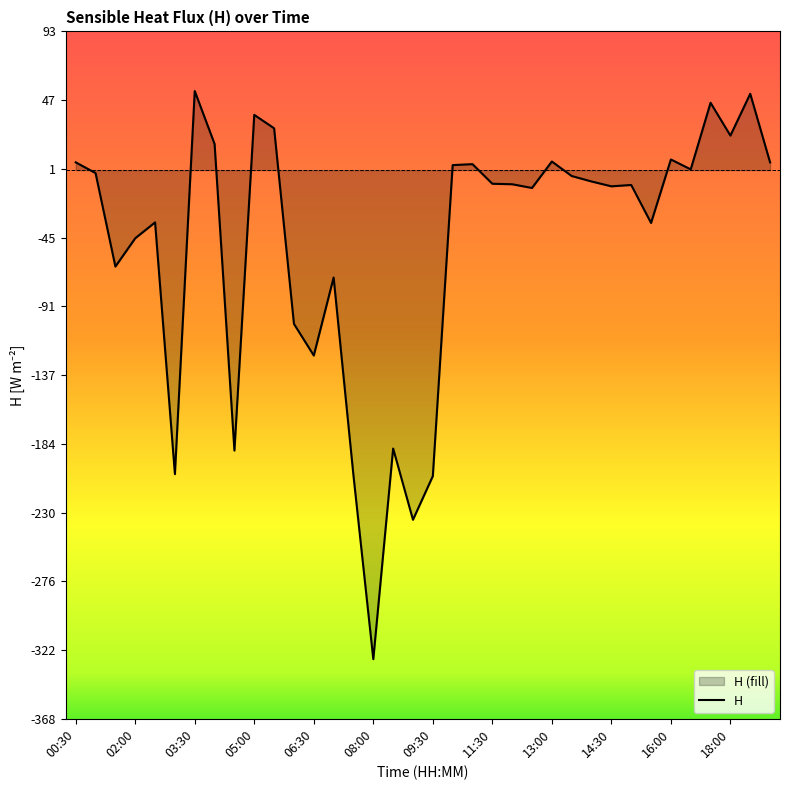

What is the difference between the second highest and minimum values?

379.1